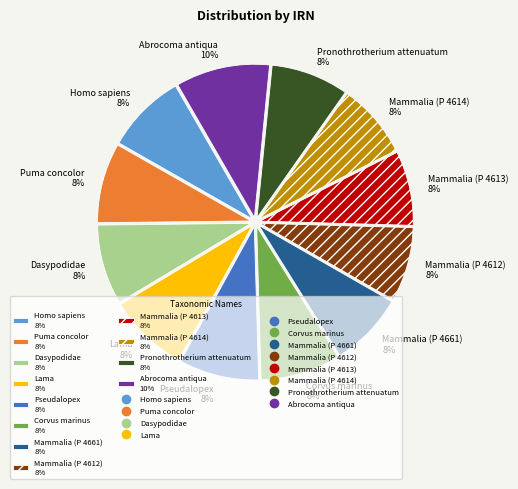

How many segments does this pie chart have?

12